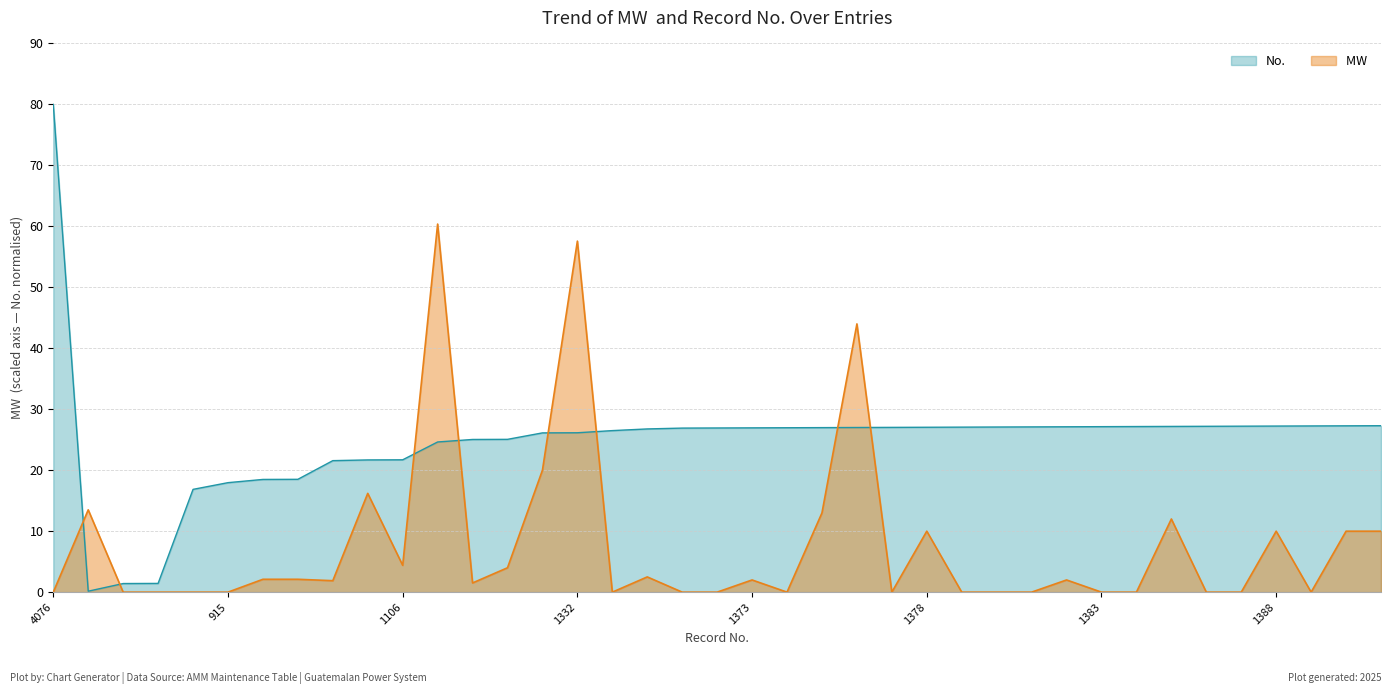

What position from the left is 1374?

22